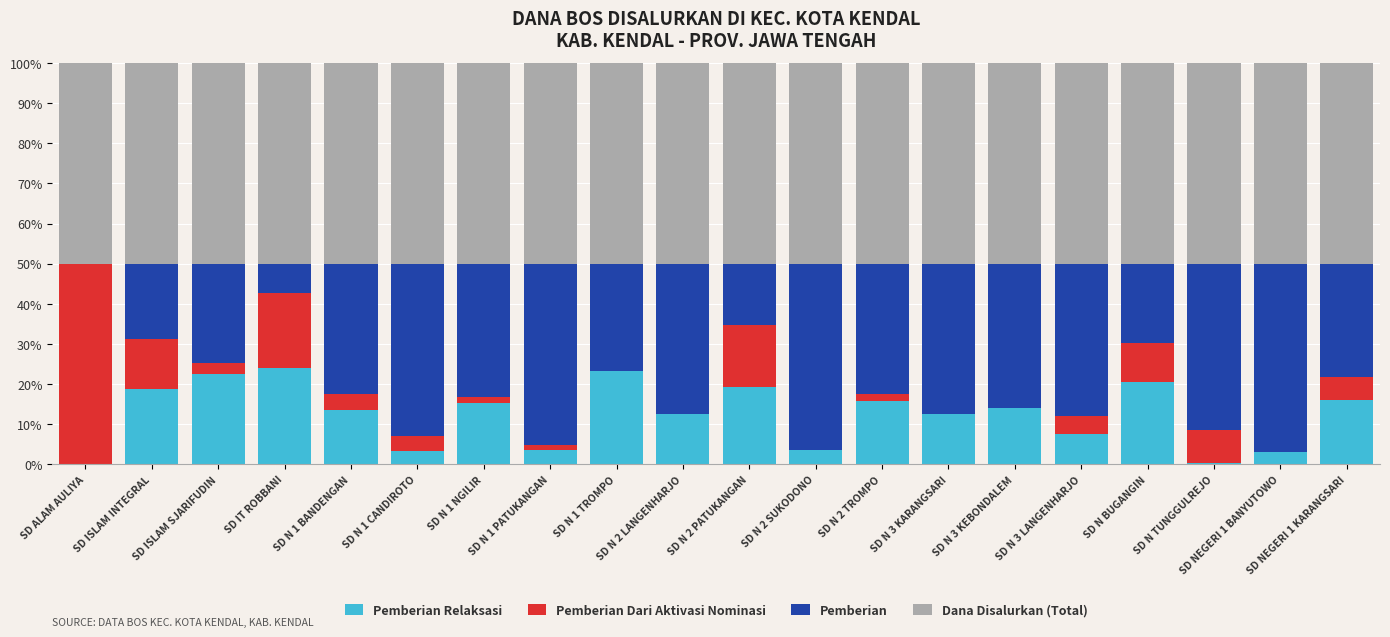

What is the total value across all series at SD N 1 TROMPO?

100.0